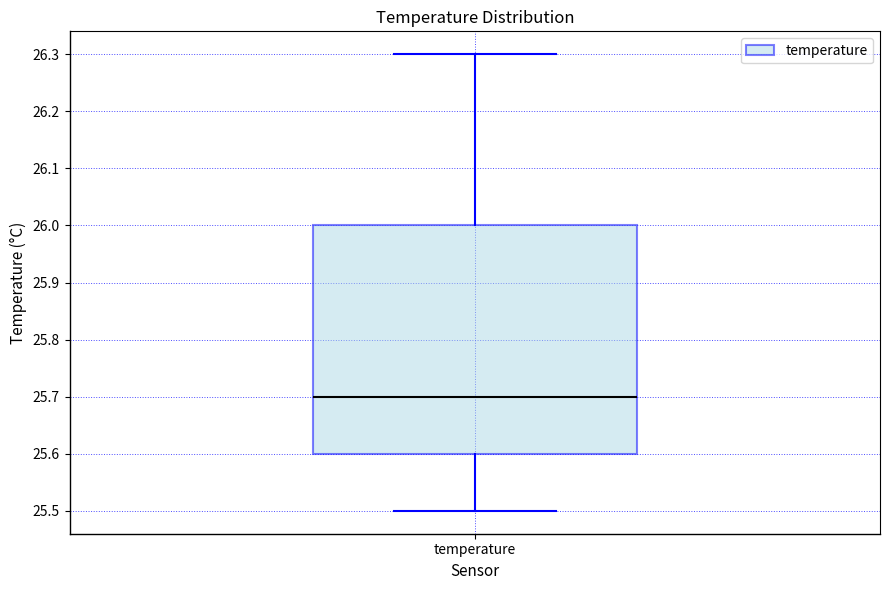

Transcribe this box plot: give where the median line is, the range the box spans, and where the two whiskers end, as read against the y-axis. The values are not printed on the chart, so give them approximately, as read against the axis.

median 25.7, box 25.6 to 26.0, whiskers 25.5 to 26.3